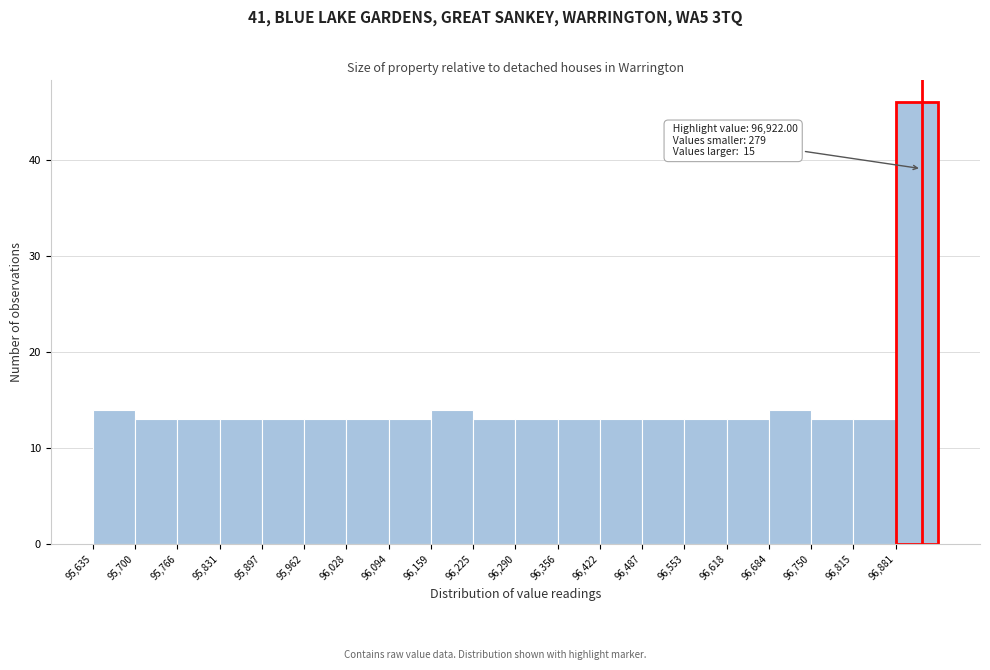

Which range on the x-axis has the tallest bar?

96880 to 96950